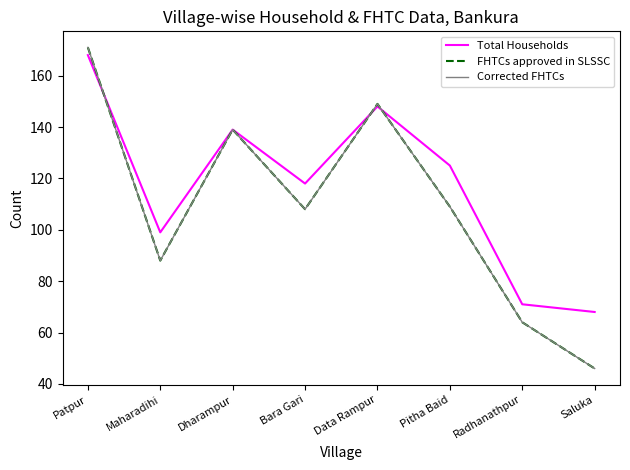

Between Bara Gari and Dharampur, which is larger?

Dharampur